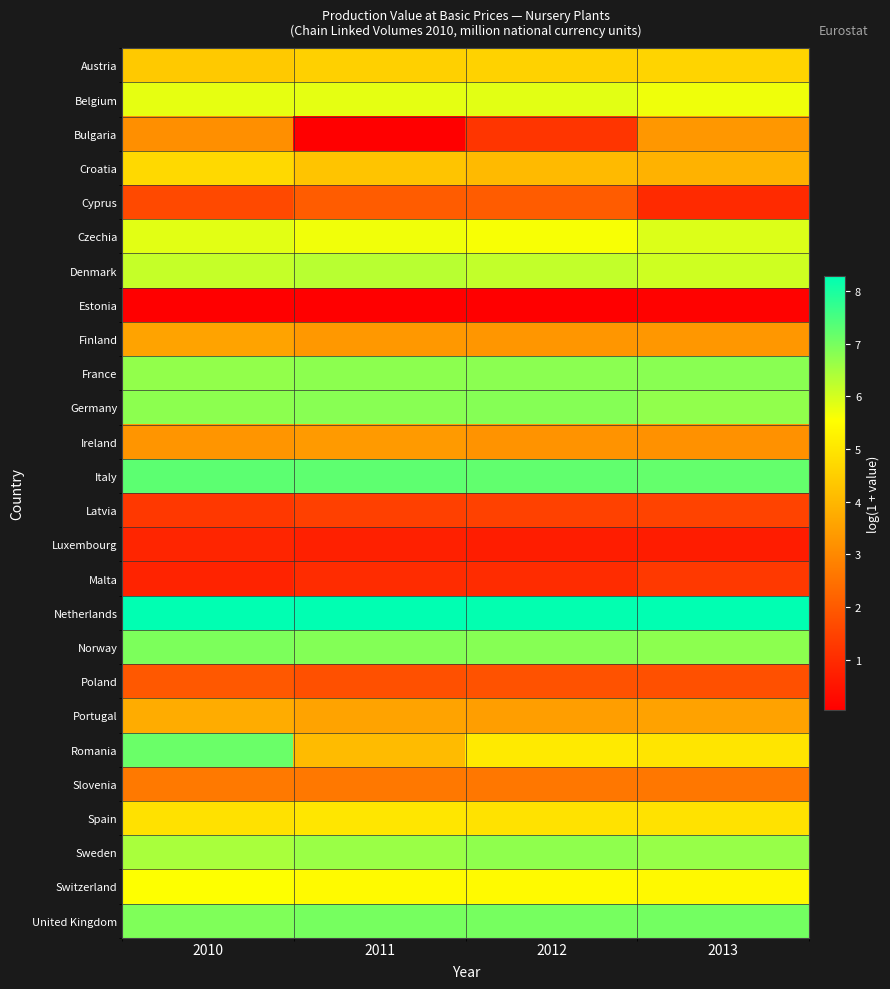

Reading left to right, what are all the values shown in this chart?

Austria: 2010=4.4	2011=4.5	2012=4.6	2013=4.6
Belgium: 2010=5.8	2011=5.8	2012=5.8	2013=5.7
Bulgaria: 2010=3.1	2011=0.1	2012=1.2	2013=3.3
Croatia: 2010=4.7	2011=4.3	2012=4.1	2013=3.9
Cyprus: 2010=1.6	2011=2.1	2012=2.1	2013=1.0
Czechia: 2010=5.8	2011=5.7	2012=5.6	2013=5.9
Denmark: 2010=6.1	2011=6.3	2012=6.2	2013=6.1
Estonia: 2010=0.1	2011=0.1	2012=0.1	2013=0.1
Finland: 2010=3.6	2011=3.3	2012=3.3	2013=3.3
France: 2010=6.7	2011=6.8	2012=6.8	2013=6.8
Germany: 2010=6.8	2011=6.8	2012=6.8	2013=6.7
Ireland: 2010=3.3	2011=3.4	2012=3.2	2013=3.2
Italy: 2010=7.3	2011=7.2	2012=7.2	2013=7.2
Latvia: 2010=1.3	2011=1.4	2012=1.5	2013=1.5
Luxembourg: 2010=0.9	2011=0.8	2012=0.7	2013=0.7
Malta: 2010=0.8	2011=1.0	2012=1.0	2013=1.3
Netherlands: 2010=8.3	2011=8.3	2012=8.2	2013=8.3
Norway: 2010=6.9	2011=6.8	2012=6.8	2013=6.8
Poland: 2010=2.0	2011=1.8	2012=1.8	2013=1.8
Portugal: 2010=3.8	2011=3.6	2012=3.5	2013=3.5
Romania: 2010=7.1	2011=4.1	2012=5.1	2013=5.0
Slovenia: 2010=2.7	2011=2.6	2012=2.6	2013=2.6
Spain: 2010=4.9	2011=5.0	2012=4.9	2013=4.9
Sweden: 2010=6.4	2011=6.6	2012=6.7	2013=6.6
Switzerland: 2010=5.5	2011=5.4	2012=5.4	2013=5.4
United Kingdom: 2010=6.9	2011=7.0	2012=7.0	2013=7.0